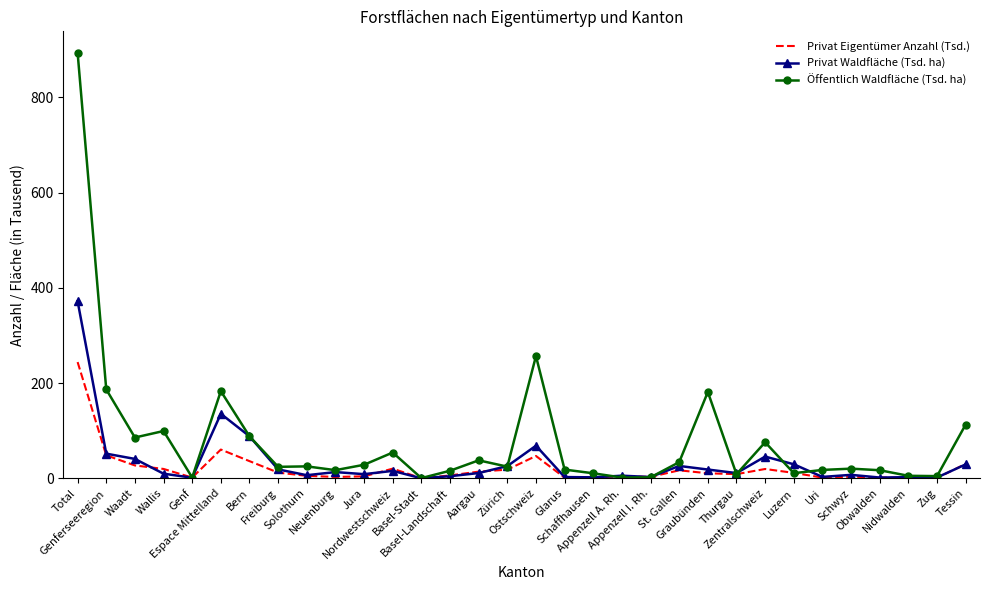

What is the sum of the Privat Waldfläche (Tsd. ha) values at Obwalden and Graubünden?

20.1